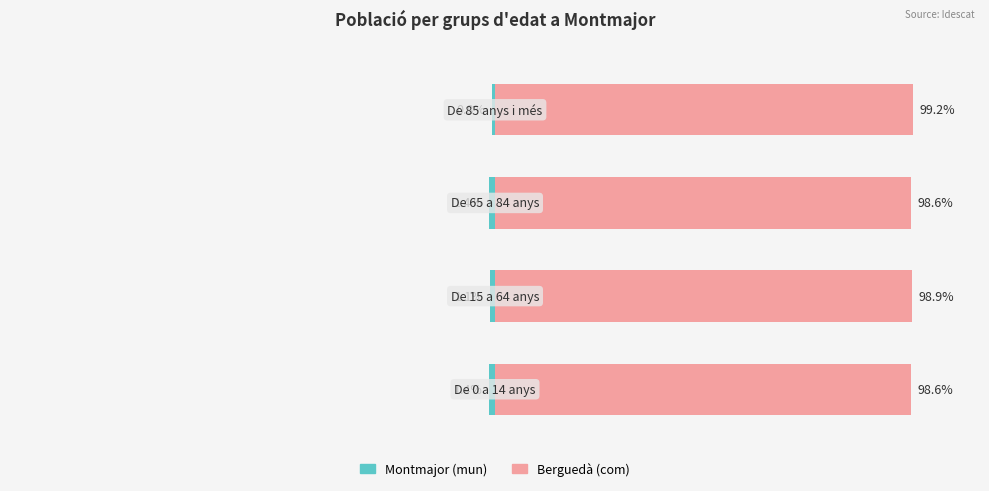

What is the highest value of the Montmajor (mun) series?

-0.8